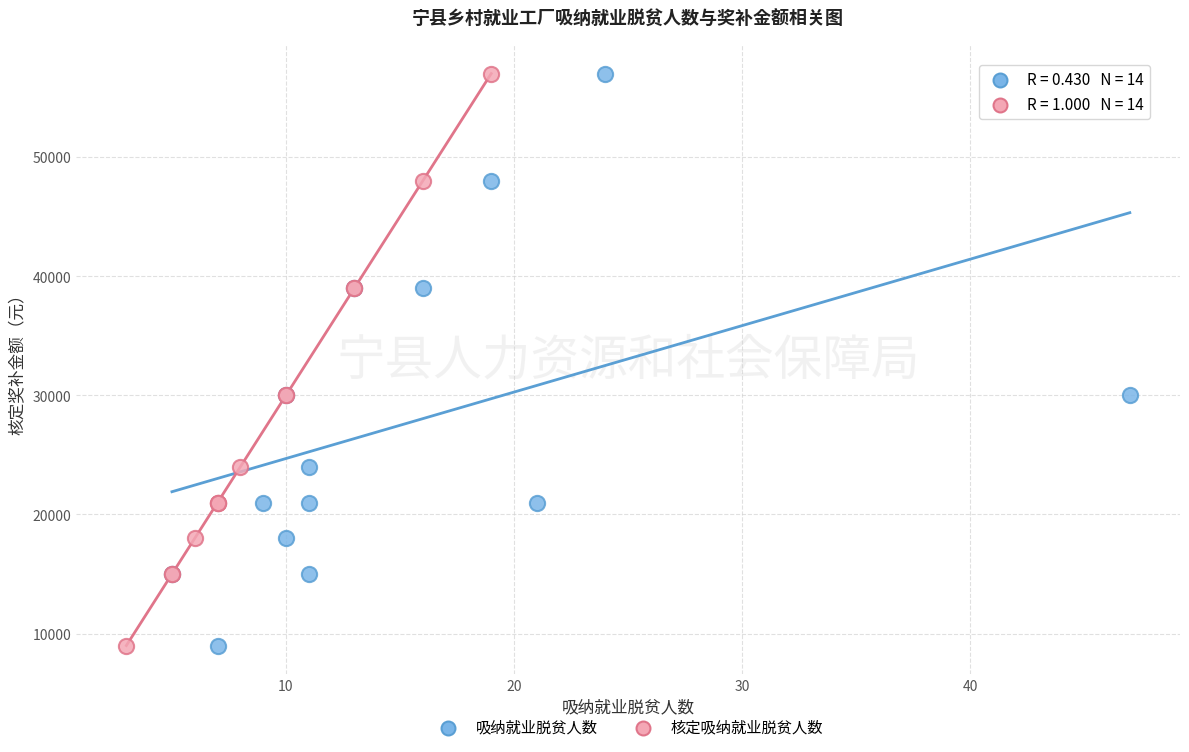

What are all the series names shown in the legend?

吸纳就业脱贫人数, 核定吸纳就业脱贫人数